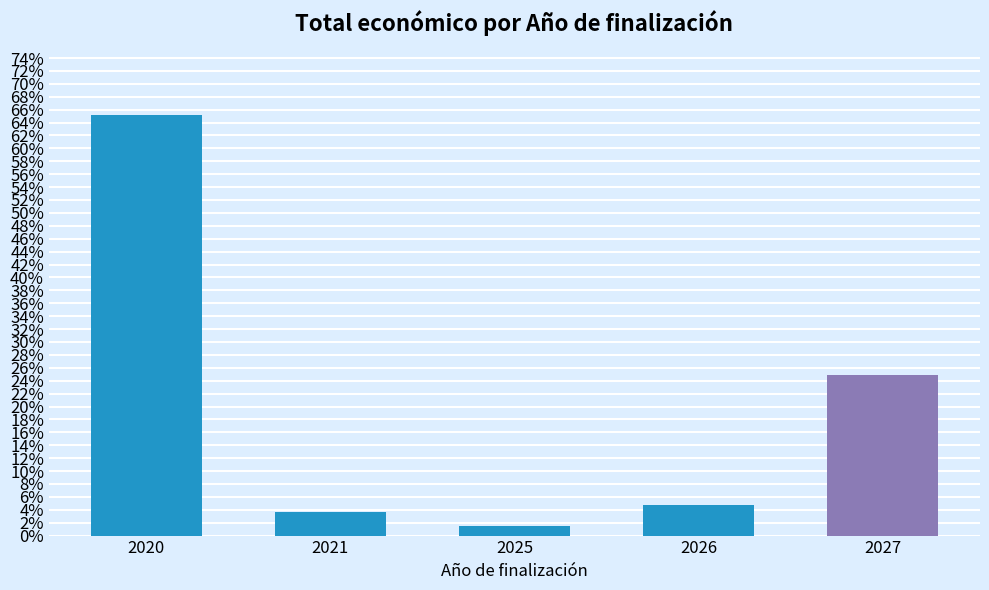

How many distinct data groups are displayed?

1